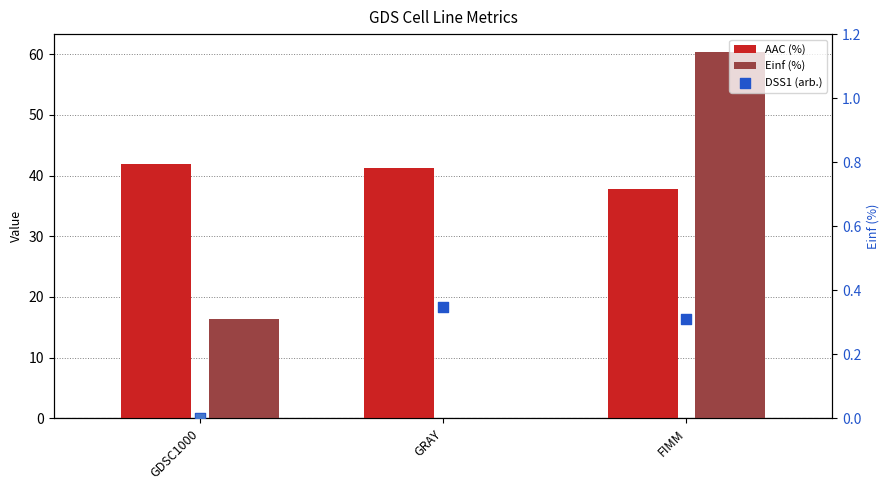

Which series reaches the minimum Y coordinate?

Einf (%)